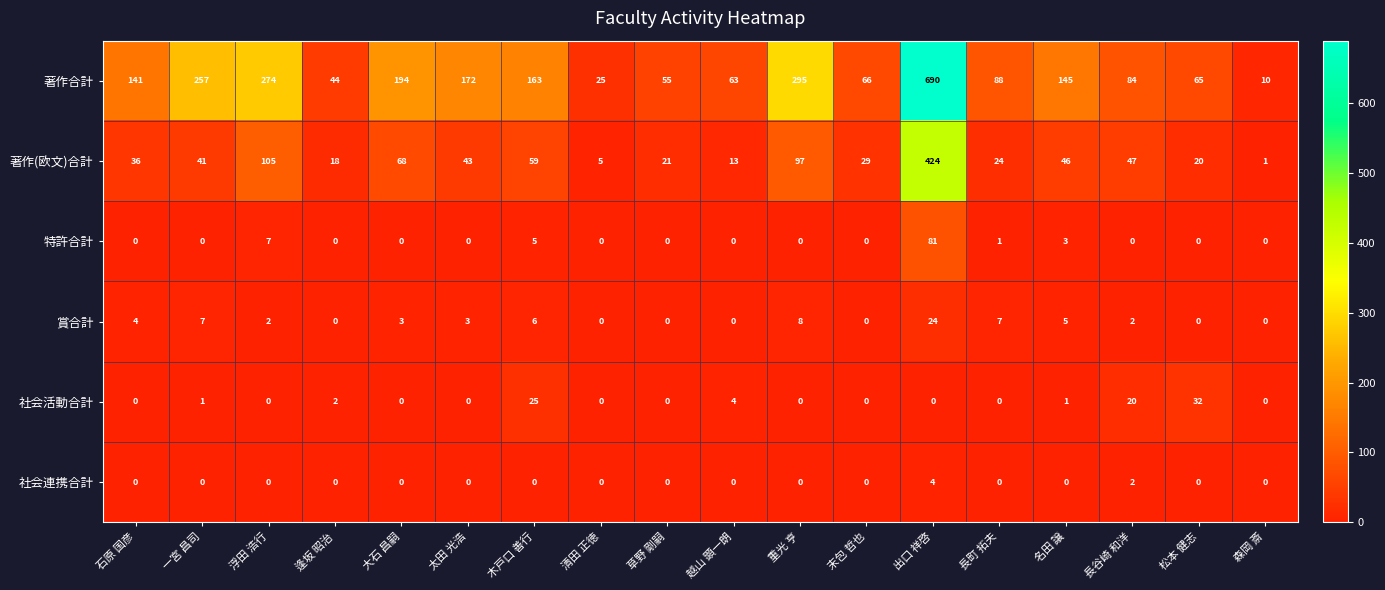

What is the sum of all 社会活動合計 values?

85